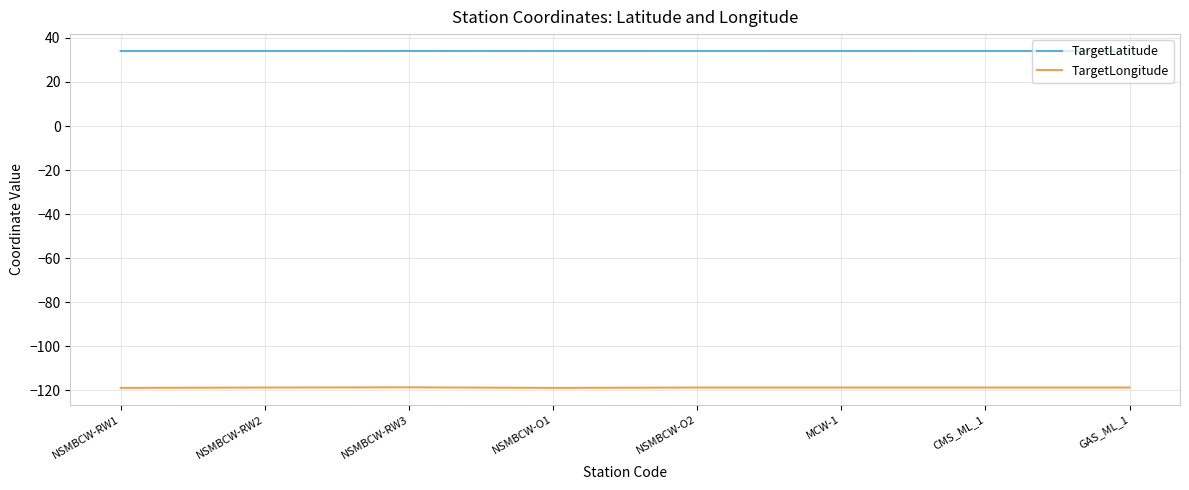

Which series has the largest range (max minus min)?

TargetLongitude